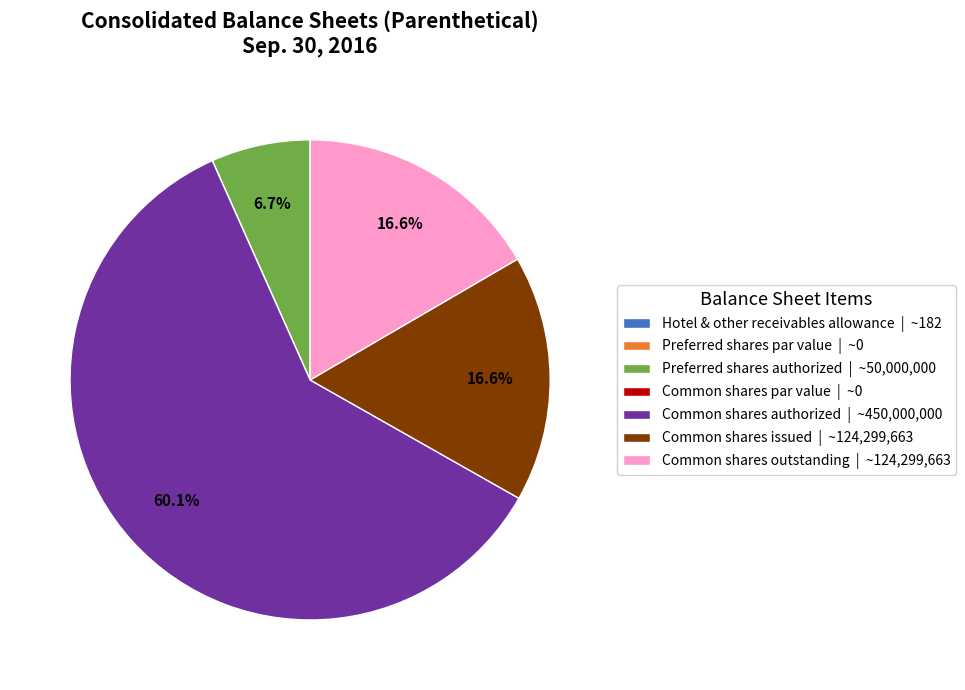

What is the largest slice in the pie chart?

Common shares authorized | ~450,000,000